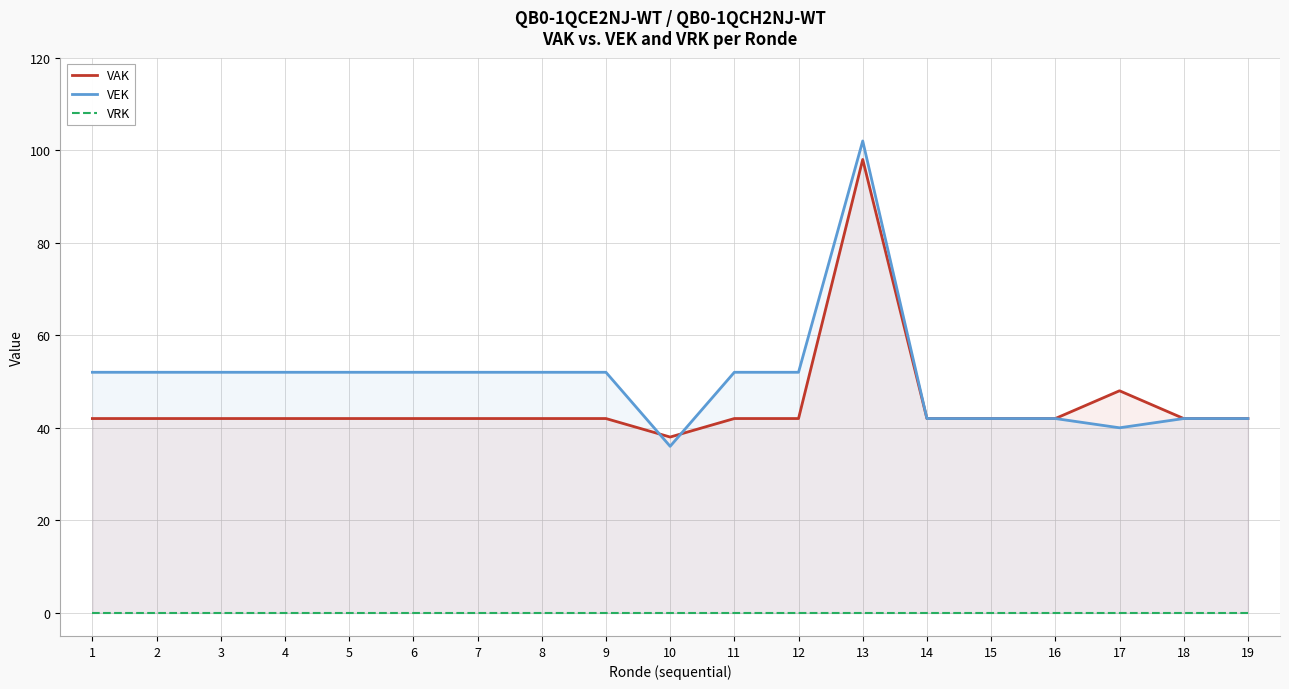

List the series in order of their peak value, highest first.

VEK, VAK, VRK